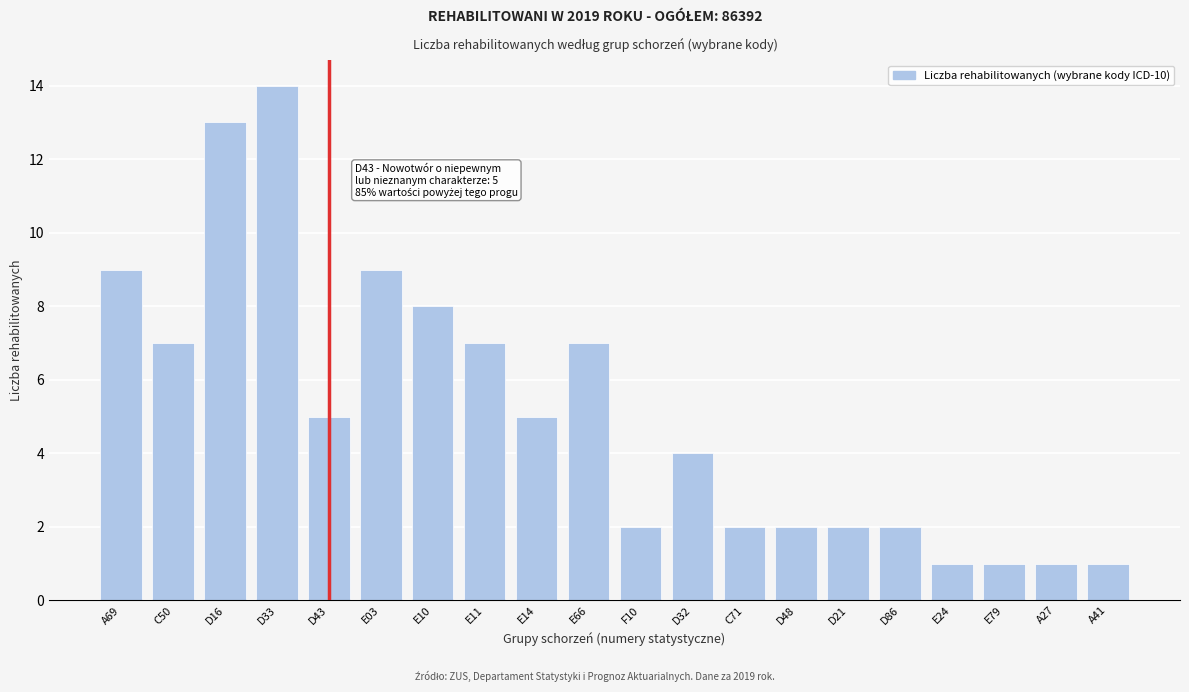

Reading left to right, list all the values displayed in this chart.

A69=9	C50=7	D16=13	D33=14	D43=5	E03=9	E10=8	E11=7	E14=5	E66=7	F10=2	D32=4	C71=2	D48=2	D21=2	D86=2	E24=1	E79=1	A27=1	A41=1